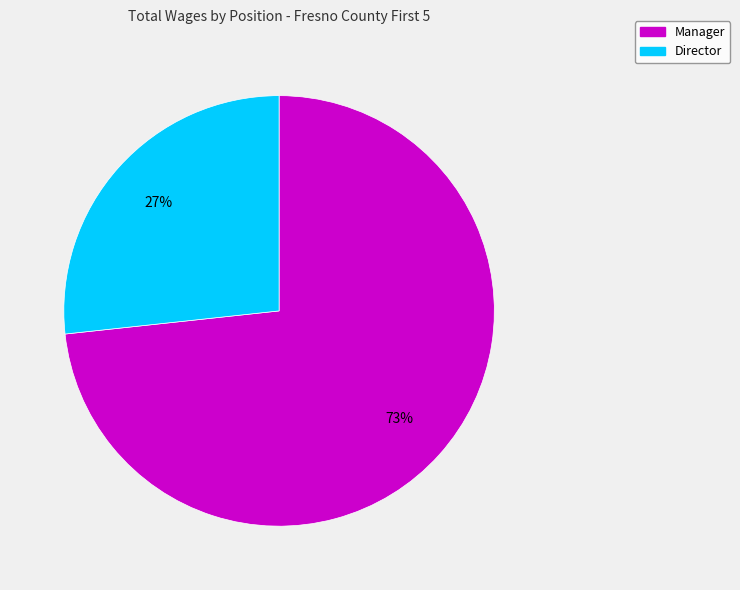

What is the smallest slice in the pie chart?

Director